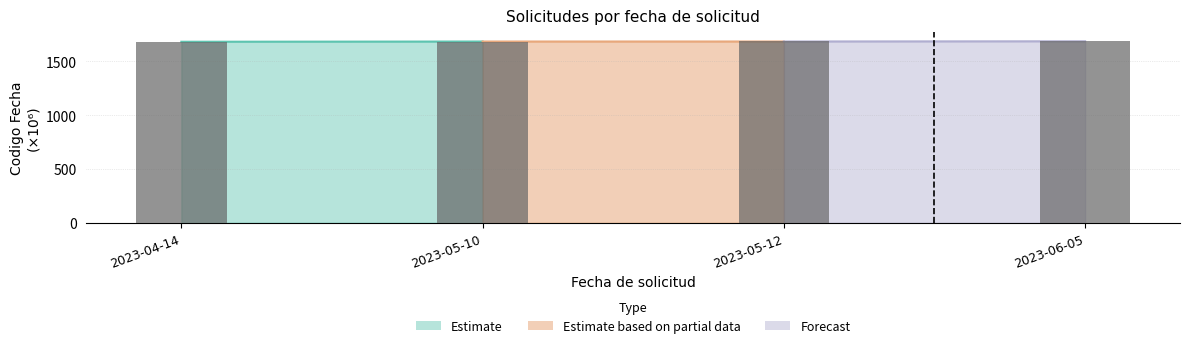

Is it true that the value at 2023-04-14 is 1681.9?

True